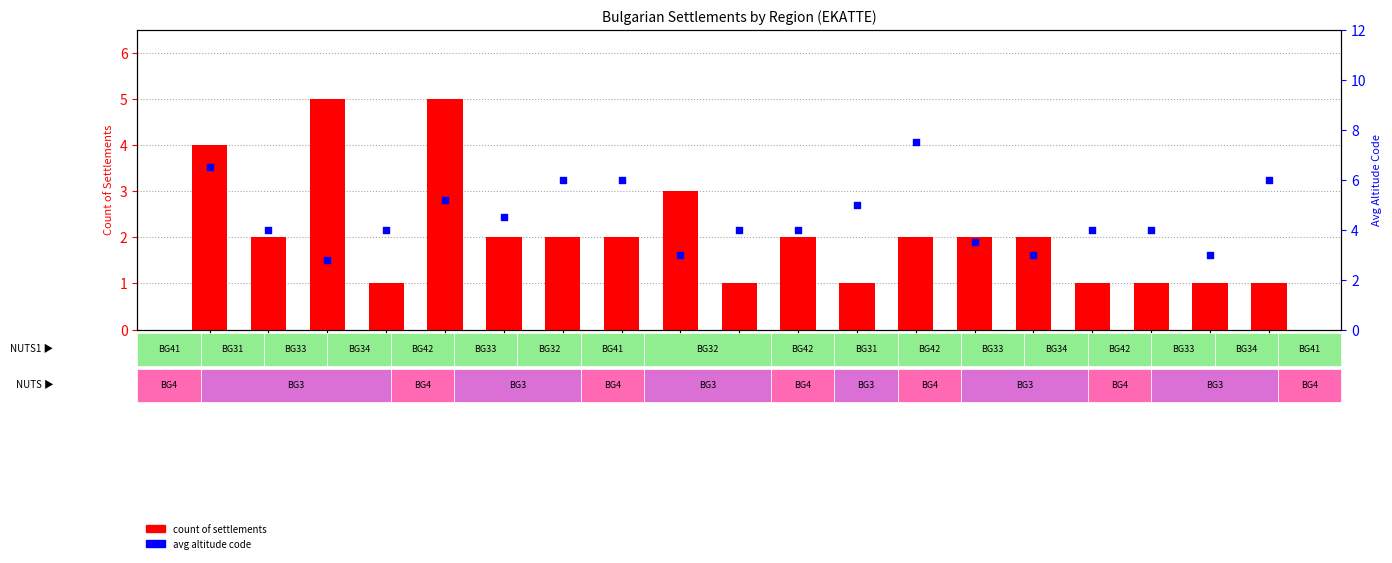

Which series has the largest total across all categories?

avg altitude code